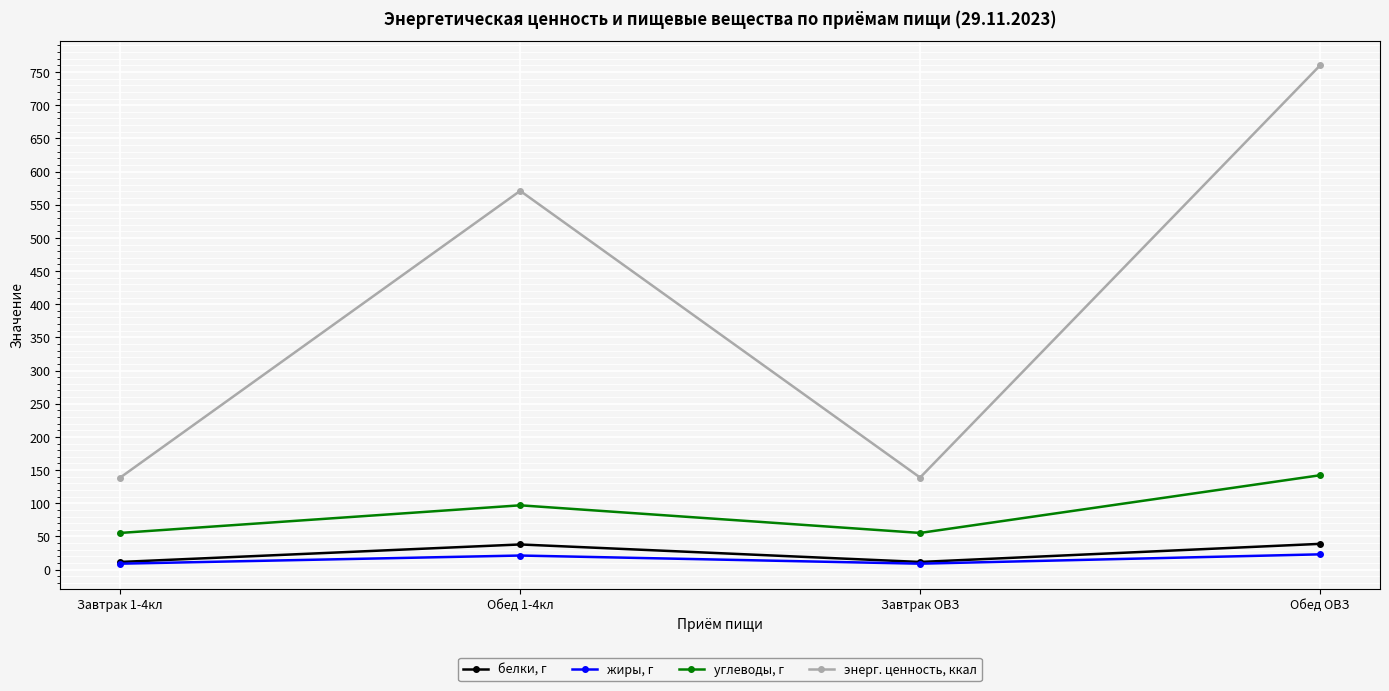

Does the chart display data point markers on the line(s)?

Yes